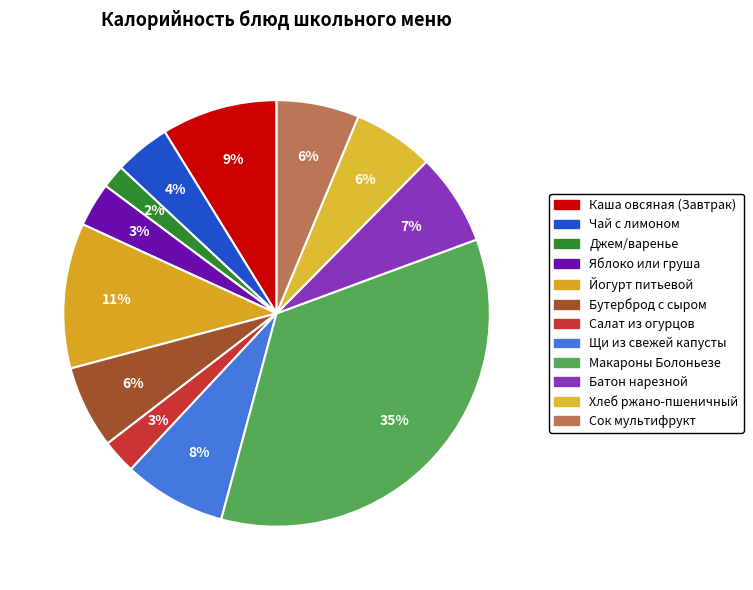

To the nearest percent, what portion does Йогурт питьевой represent?

11%